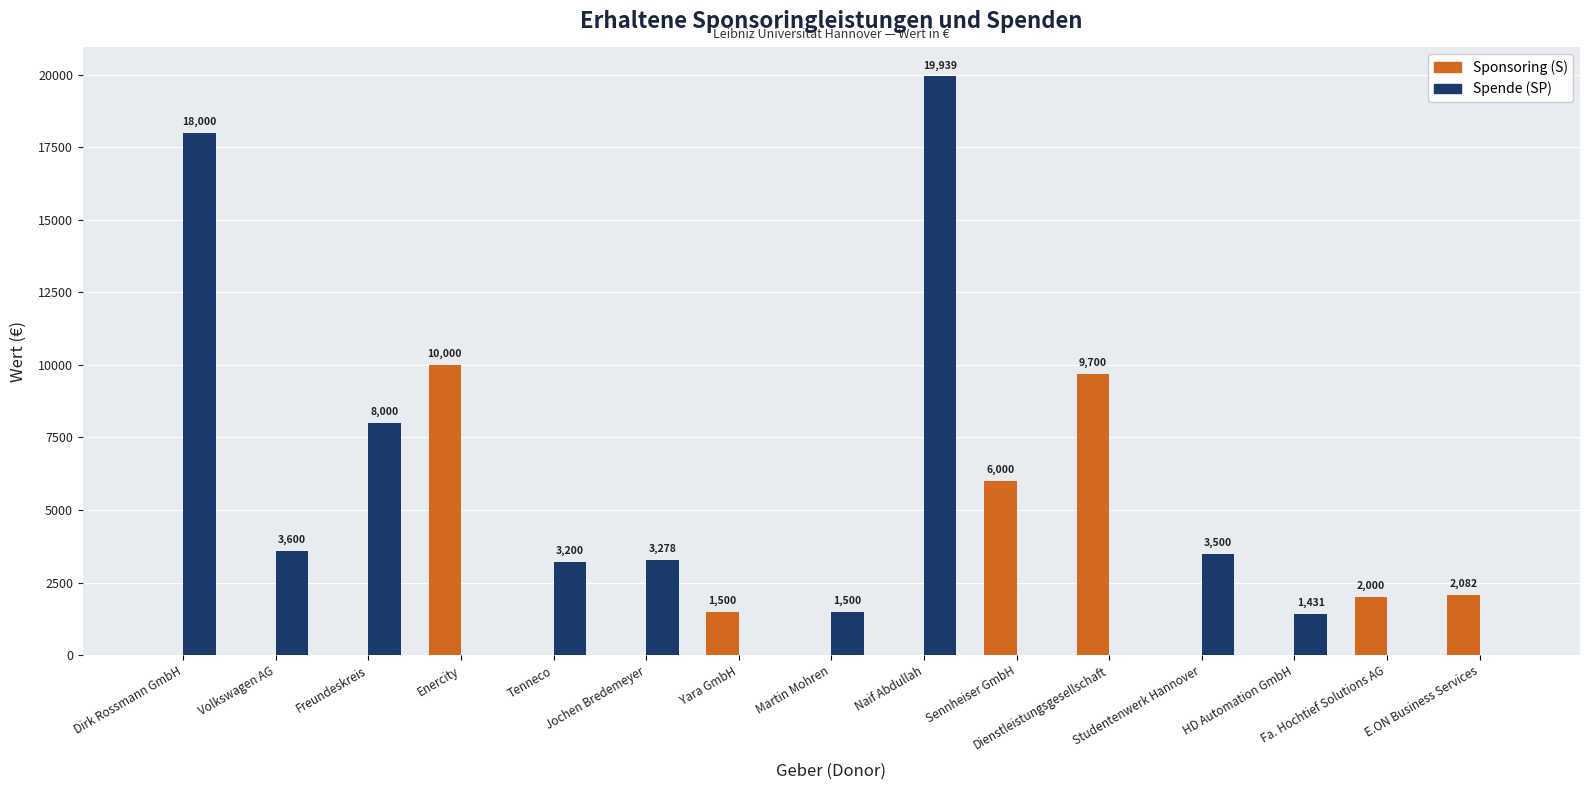

Between Tenneco and E.ON Business Services, which series saw the biggest shift?

Spende (SP)